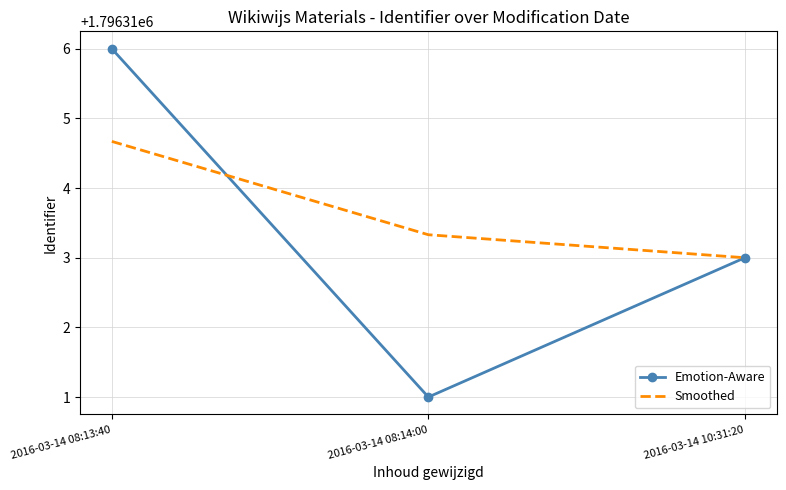

What is the maximum value for Smoothed?

1796314.7